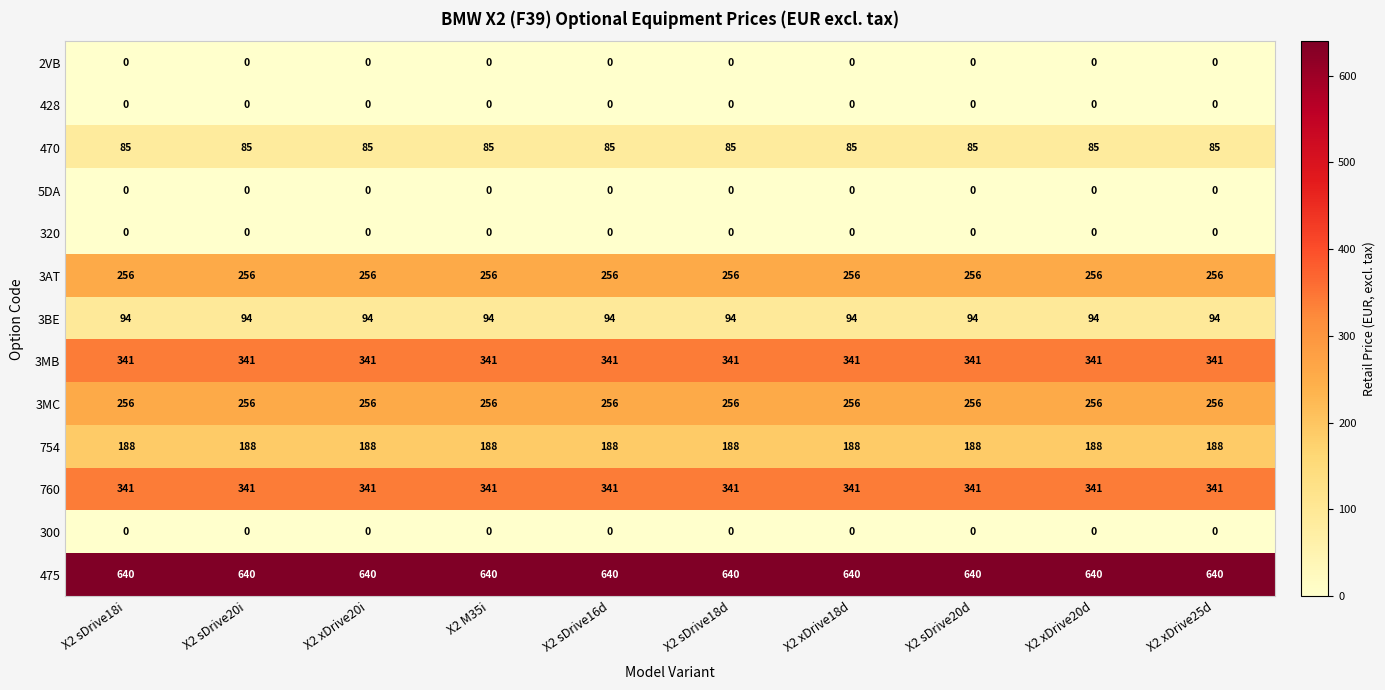

True or false: 3BE has a value of 164 at X2 xDrive20d.

False